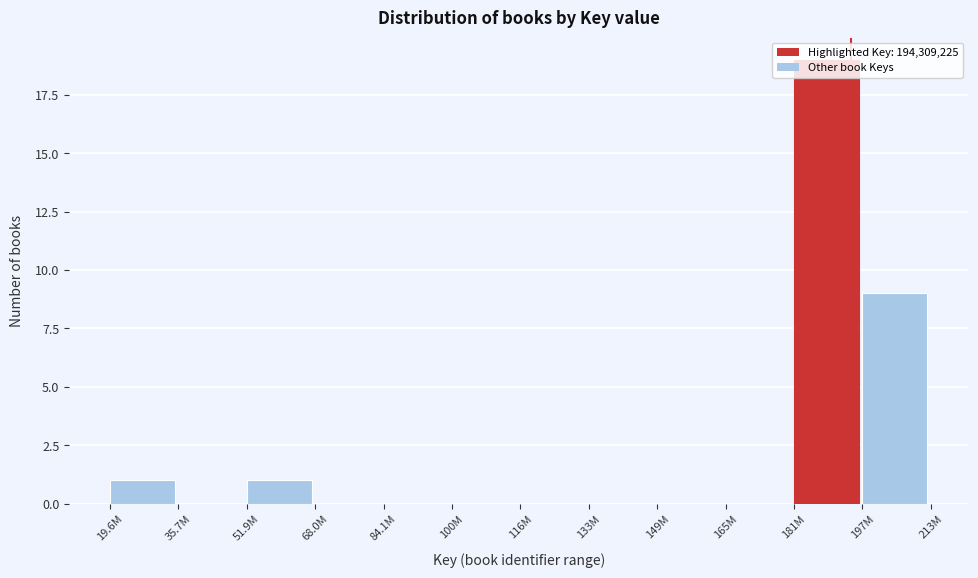

The value at 35.7M is -9. True or false?

False